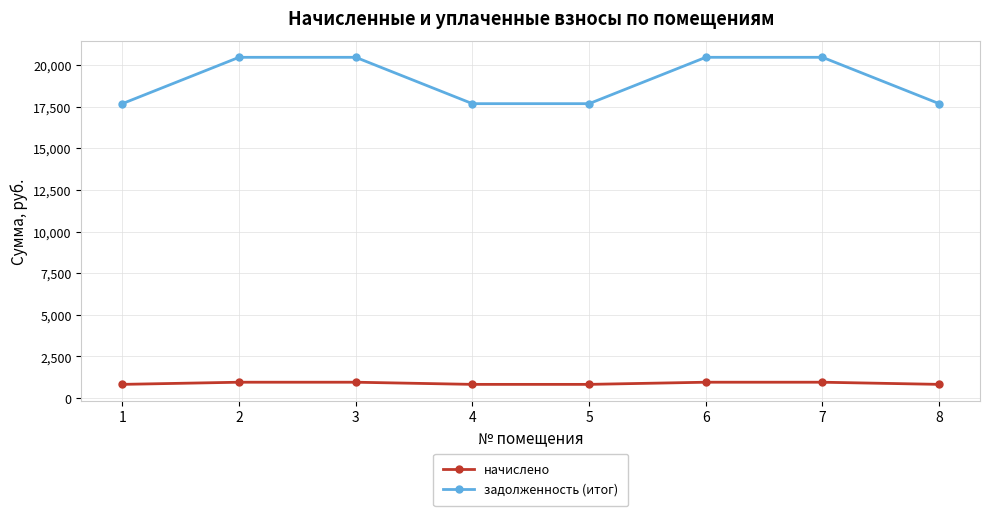

Which series has the largest range (max minus min)?

задолженность (итог)